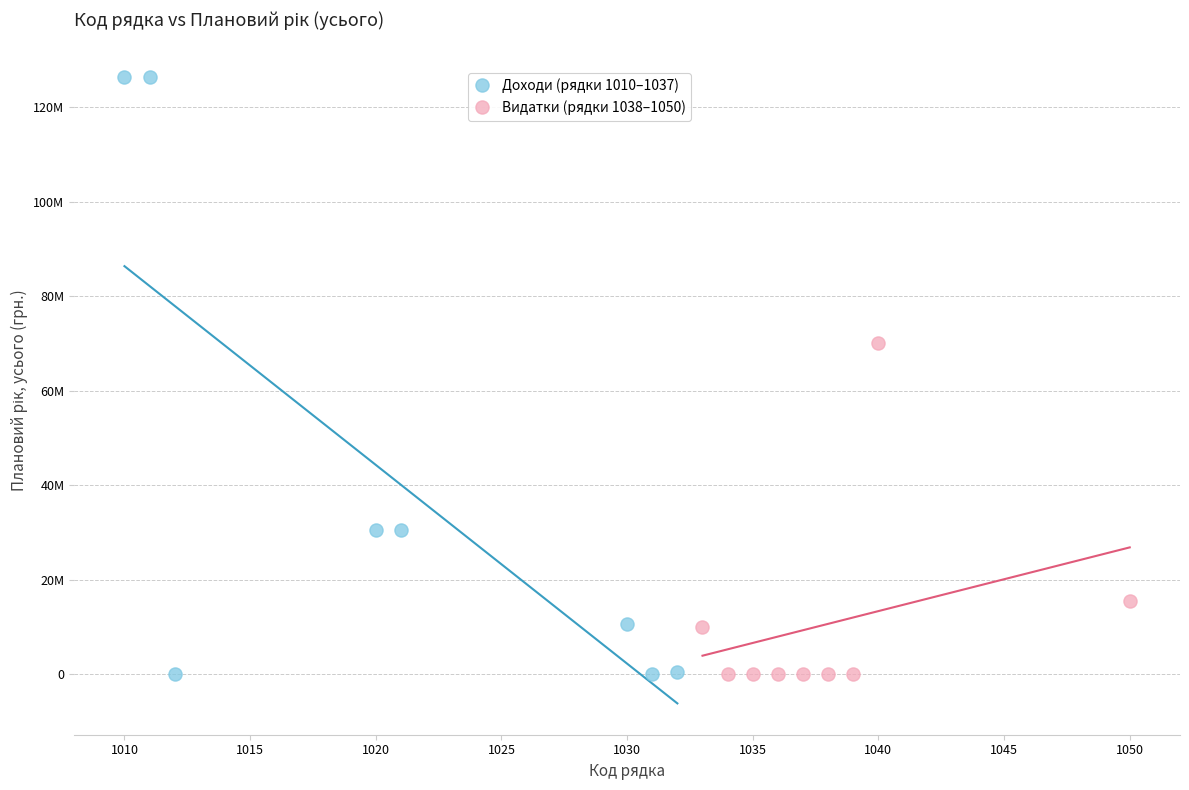

What are all the series names shown in the legend?

Доходи (рядки 1010–1037), Видатки (рядки 1038–1050)